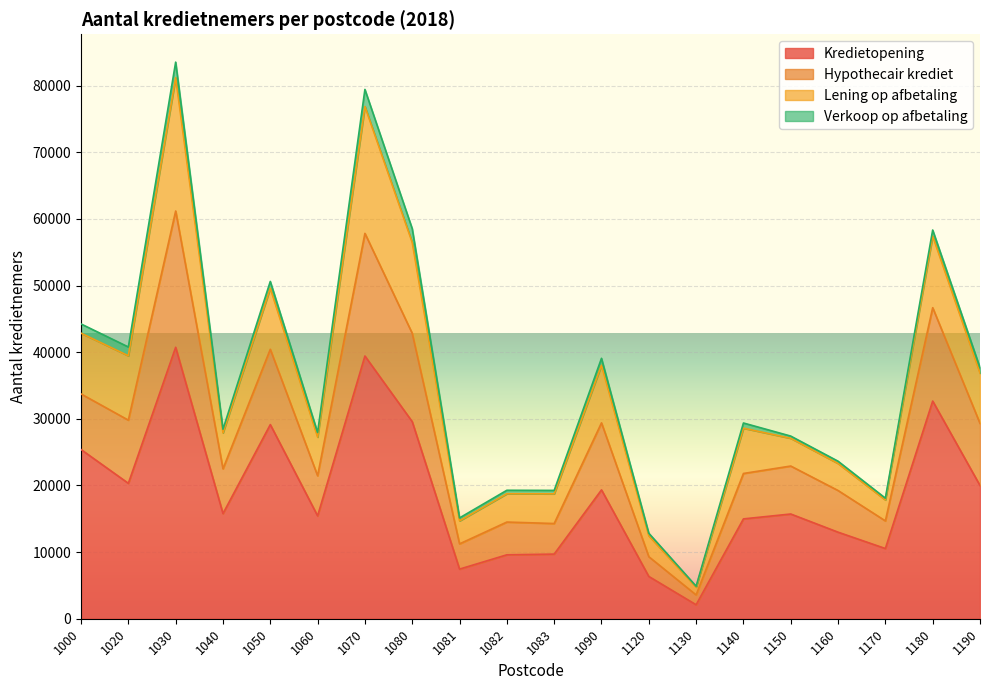

Count the number of categories in the chart.

20